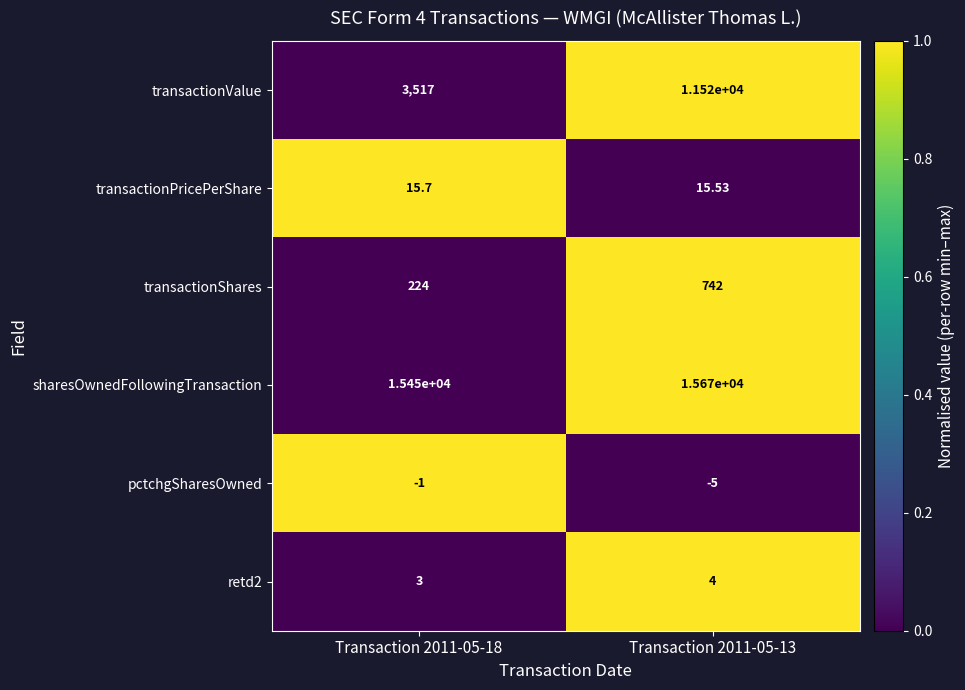

Which series has the largest total across all categories?

sharesOwnedFollowingTransaction